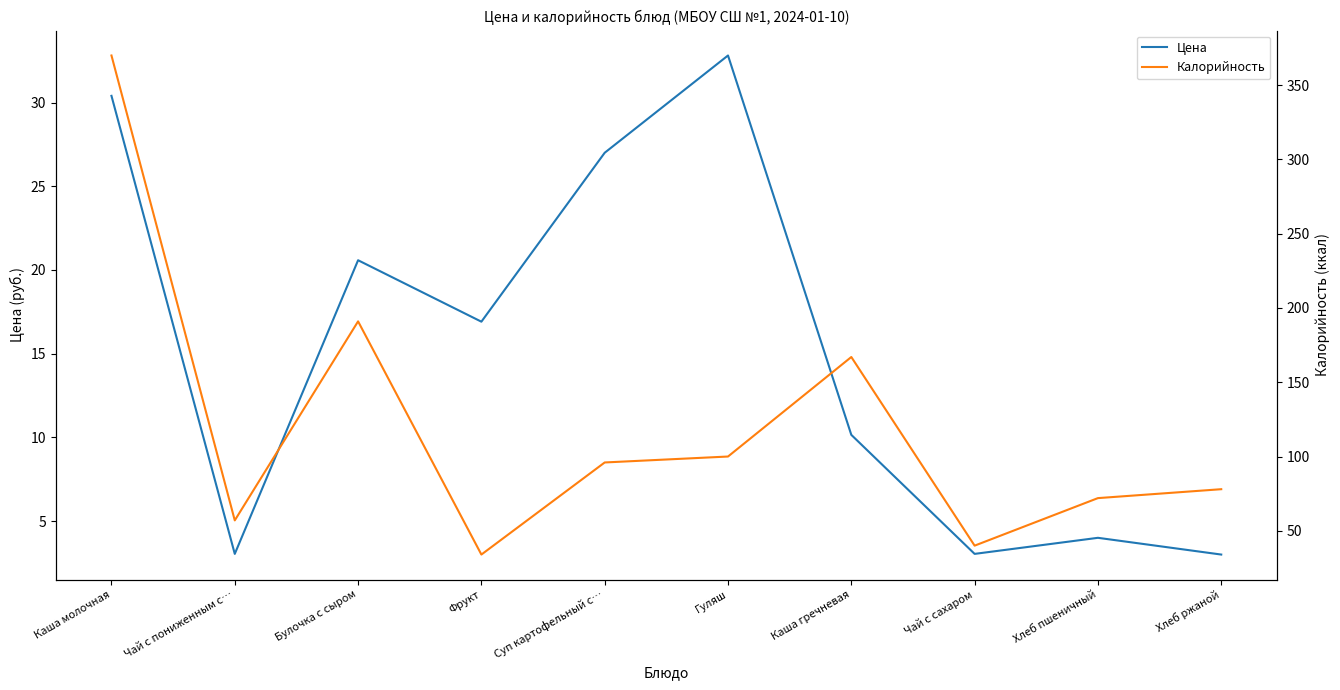

Between Каша молочная and Чай с сахаром, which series saw the biggest shift?

Калорийность